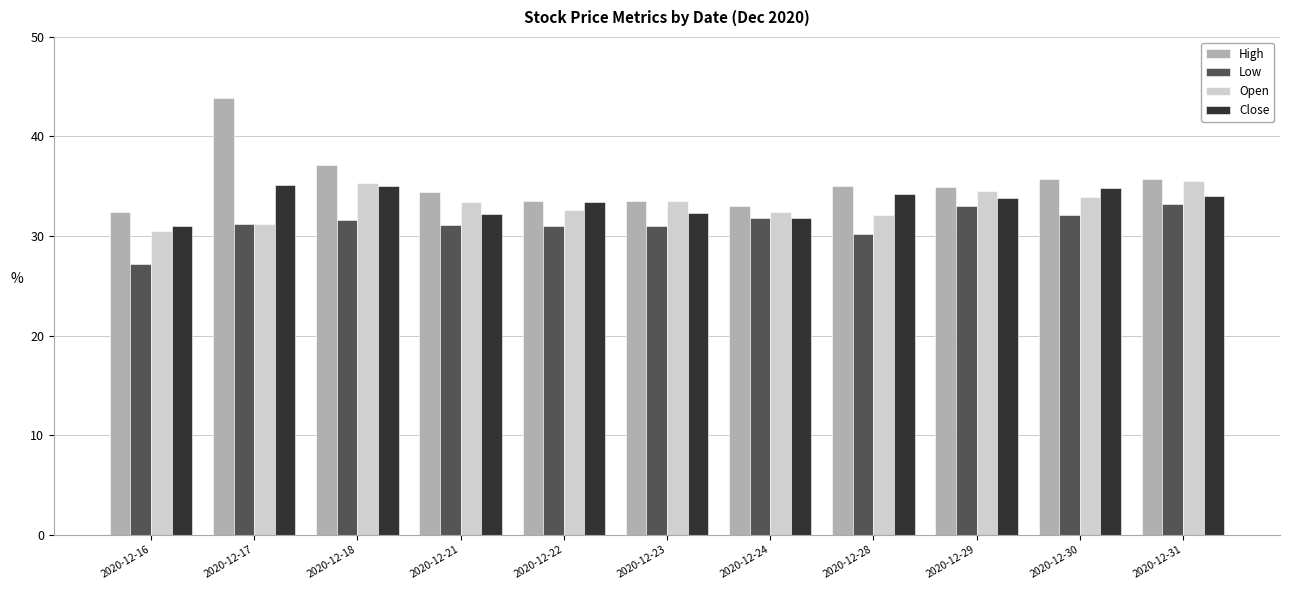

What is the smallest value displayed?

27.1